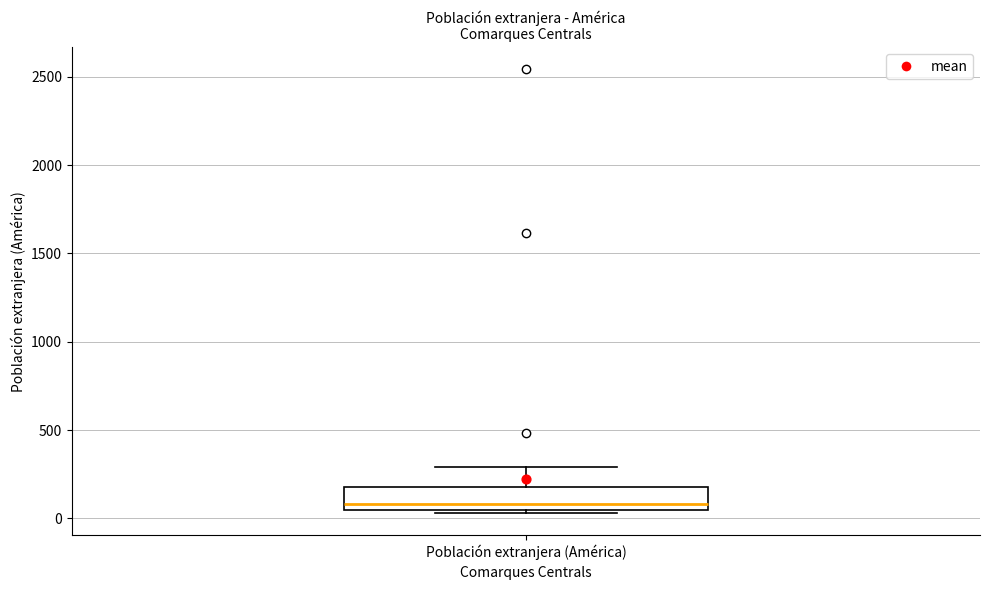

Read this box plot against the y-axis: the position of the median line, the range covered by the box, and the ends of both whiskers. The values are not printed on the chart, so give them approximately, as read against the axis.

median 100, box 50 to 200, whiskers 50 (just below the box's lower edge) to 300